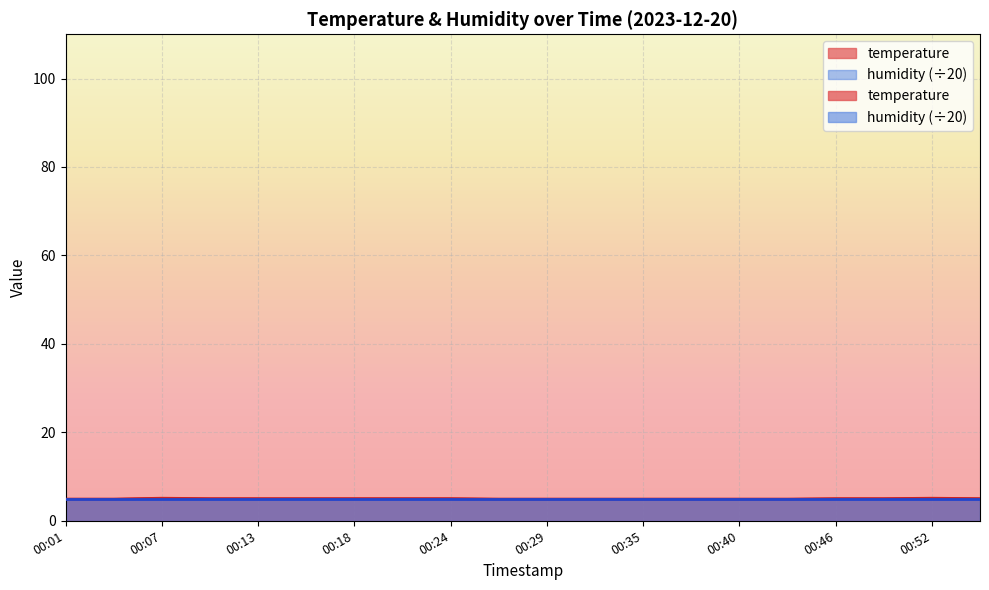

Read the value at 00:13.

5.0